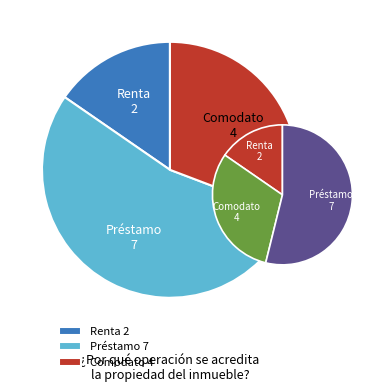

To the nearest percent, what portion does Comodato represent?

31%